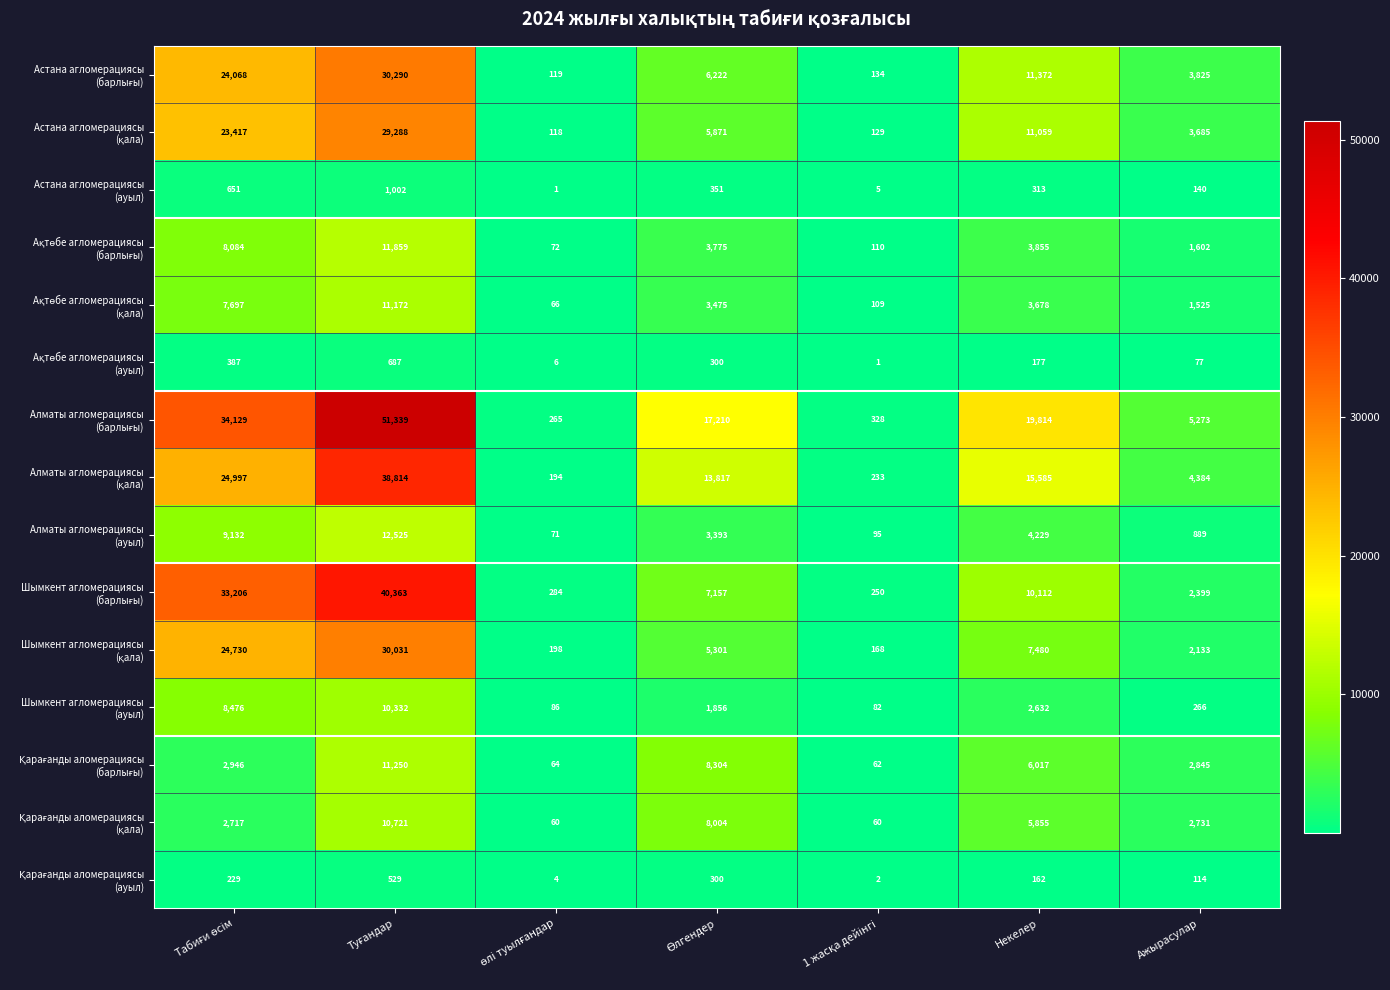

What is the greatest value displayed?

51339